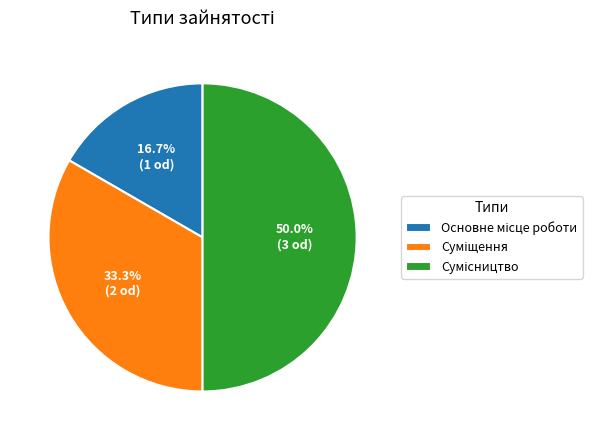

To the nearest percent, what percentage of the pie is Основне місце роботи?

17%